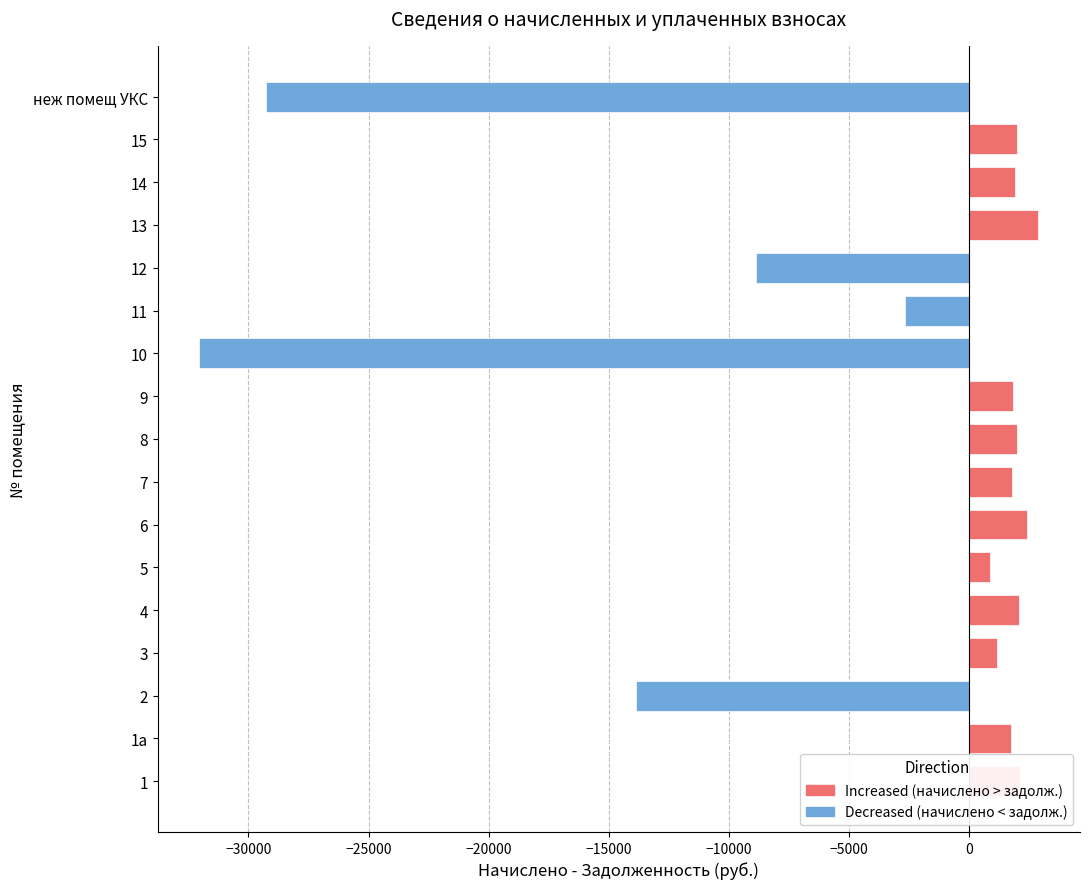

The value at 8 is 1967.8. True or false?

True